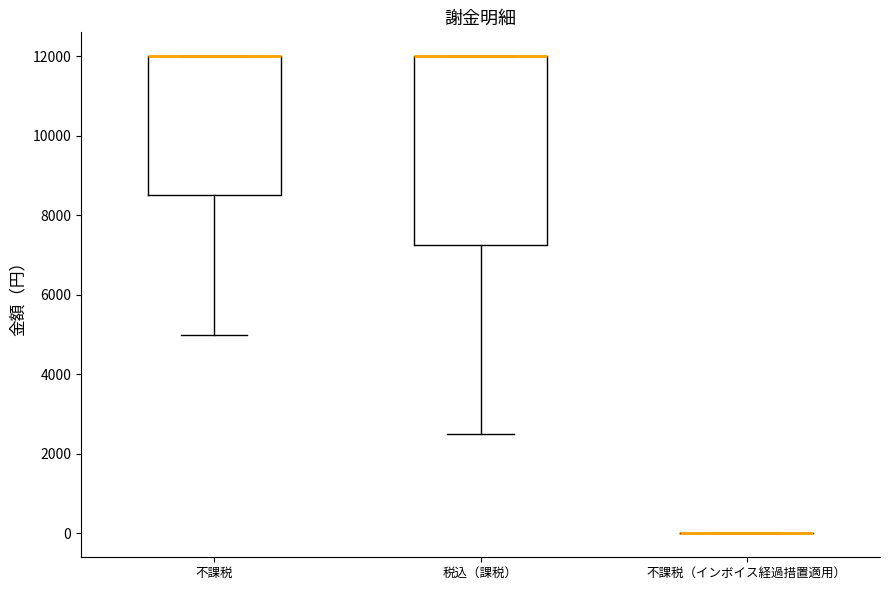

Reading left to right, transcribe this box plot: for each box, give where its median line is, the range the box spans, and where its two whiskers end, as read against the y-axis. The values are not printed on the chart, so give them approximately, as read against the axis.

不課税: median 12000 (drawn on the box's upper edge), box 8600 to 12000, whiskers 5000 to 12000
税込（課税）: median 12000 (drawn on the box's upper edge), box 7200 to 12000, whiskers 2600 to 12000
不課税（インボイス経過措置適用）: box collapsed to a line at 0, whiskers 0 to 0